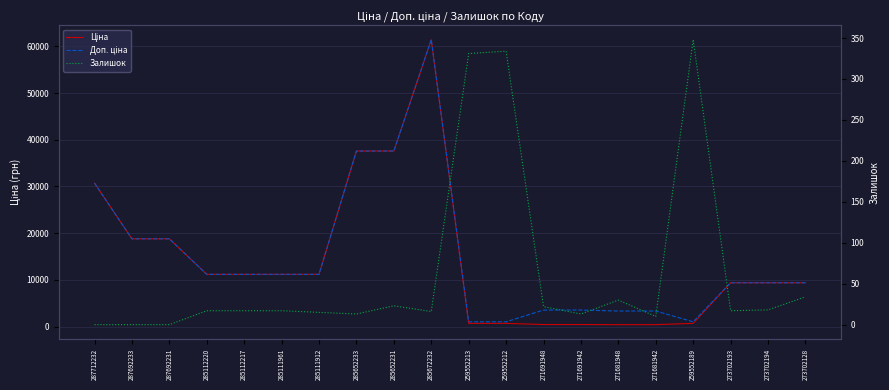

The Ціна series shows 9384.0 at 273702194. True or false?

True